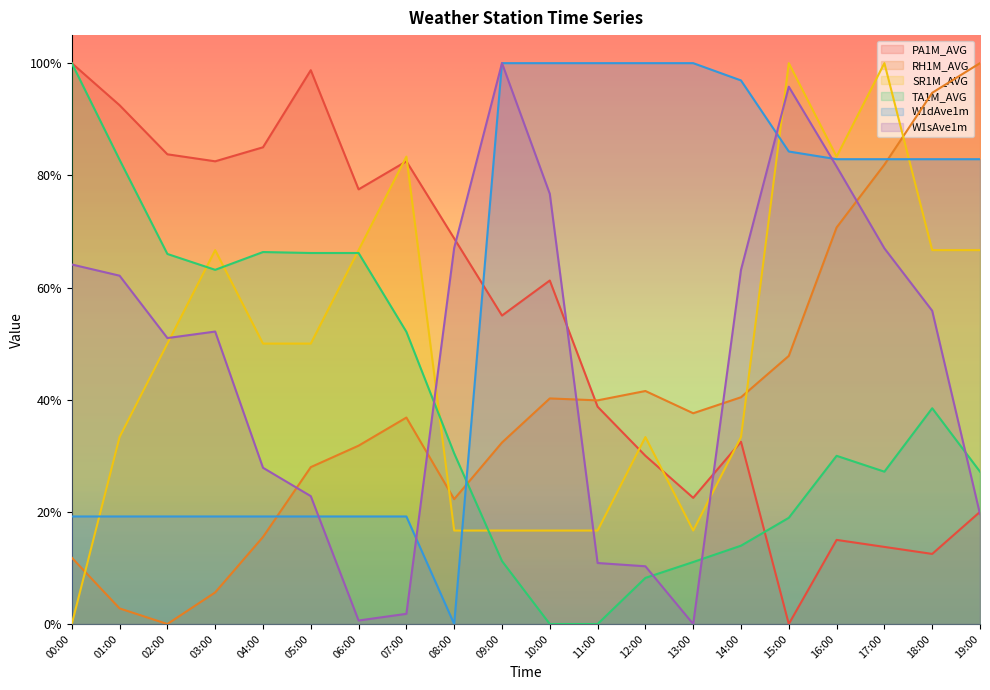

Reading right to left, extract all data points from this chart.

PA1M_AVG: 0.2	0.1	0.1	0.1	0.0	0.3	0.2	0.3	0.4	0.6	0.6	0.7	0.8	0.8	1.0	0.9	0.8	0.8	0.9	1.0
RH1M_AVG: 1.0	0.9	0.8	0.7	0.5	0.4	0.4	0.4	0.4	0.4	0.3	0.2	0.4	0.3	0.3	0.2	0.1	0.0	0.0	0.1
SR1M_AVG: 0.7	0.7	1.0	0.8	1.0	0.3	0.2	0.3	0.2	0.2	0.2	0.2	0.8	0.7	0.5	0.5	0.7	0.5	0.3	0.0
TA1M_AVG: 0.3	0.4	0.3	0.3	0.2	0.1	0.1	0.1	0.0	0.0	0.1	0.3	0.5	0.7	0.7	0.7	0.6	0.7	0.8	1.0
W1dAve1m: 0.8	0.8	0.8	0.8	0.8	1.0	1.0	1.0	1.0	1.0	1.0	0.0	0.2	0.2	0.2	0.2	0.2	0.2	0.2	0.2
W1sAve1m: 0.2	0.6	0.7	0.8	1.0	0.6	0.0	0.1	0.1	0.8	1.0	0.7	0.0	0.0	0.2	0.3	0.5	0.5	0.6	0.6